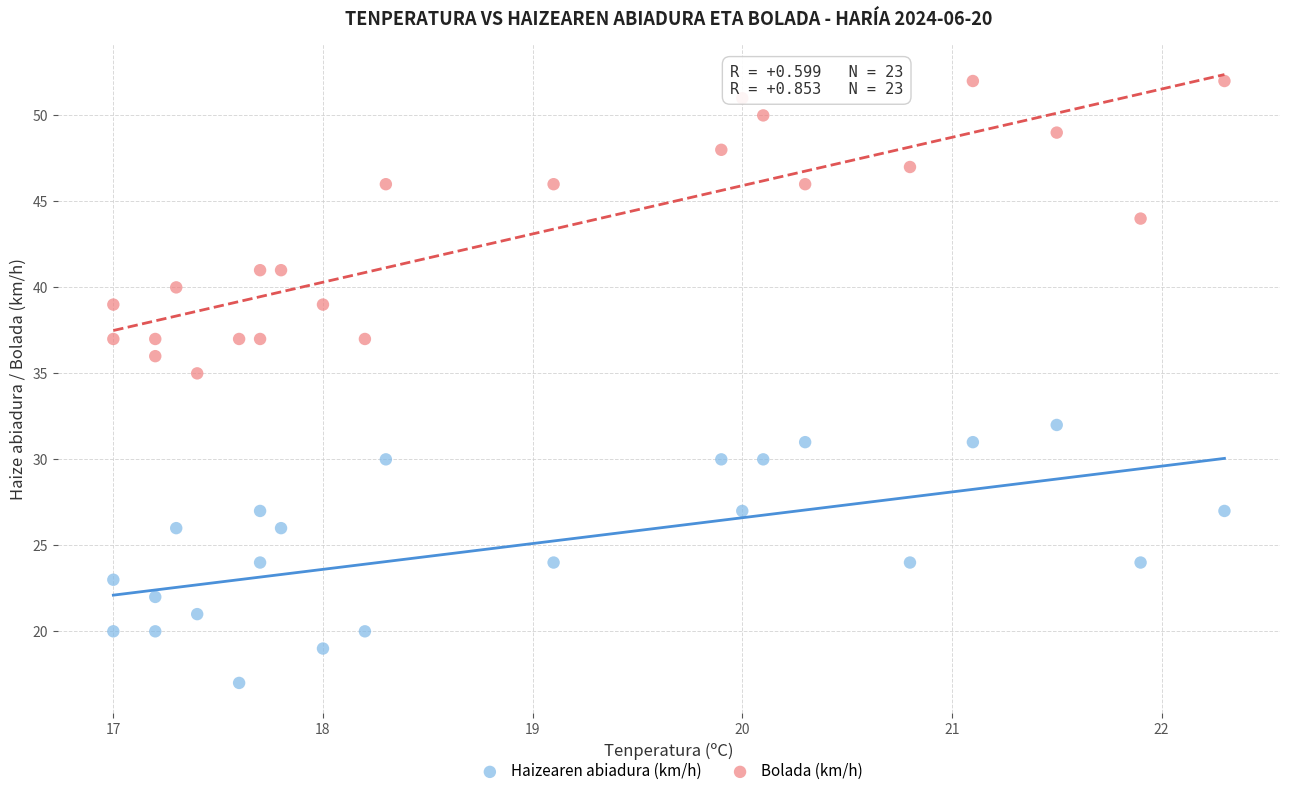

Which series has the widest spread of Y values?

Bolada (km/h)